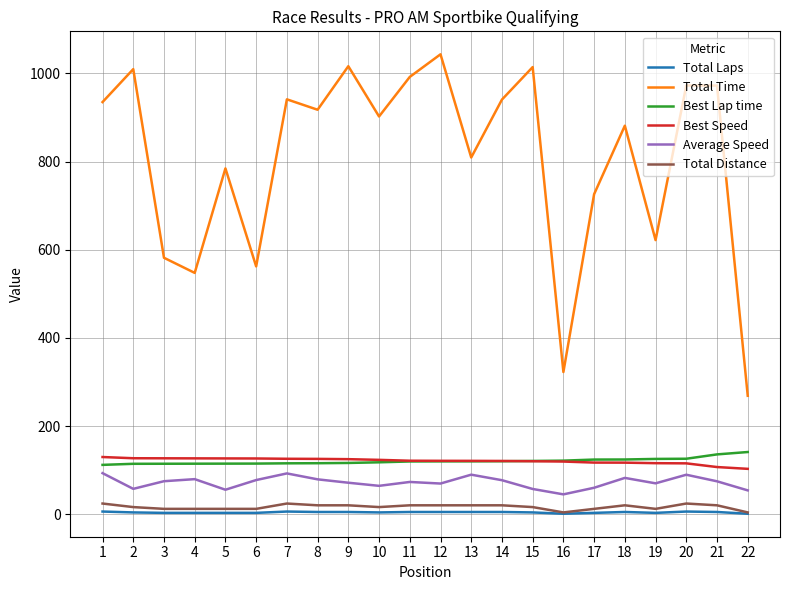

What are all the series names shown in the legend?

Total Laps, Total Time, Best Lap time, Best Speed, Average Speed, Total Distance